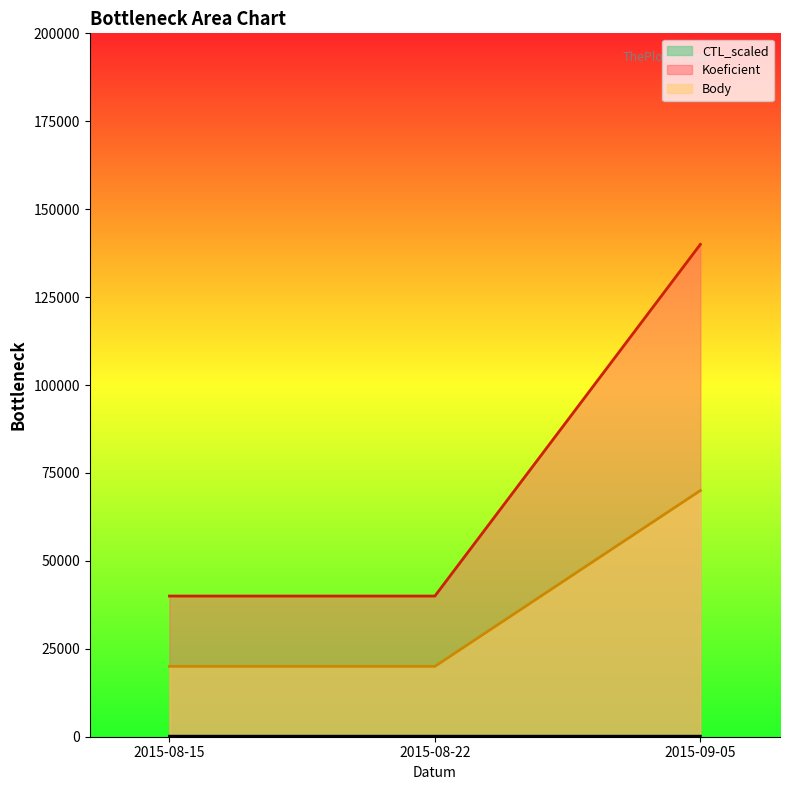

True or false: Body has a value of 26862.0 at 2015-08-22.

False